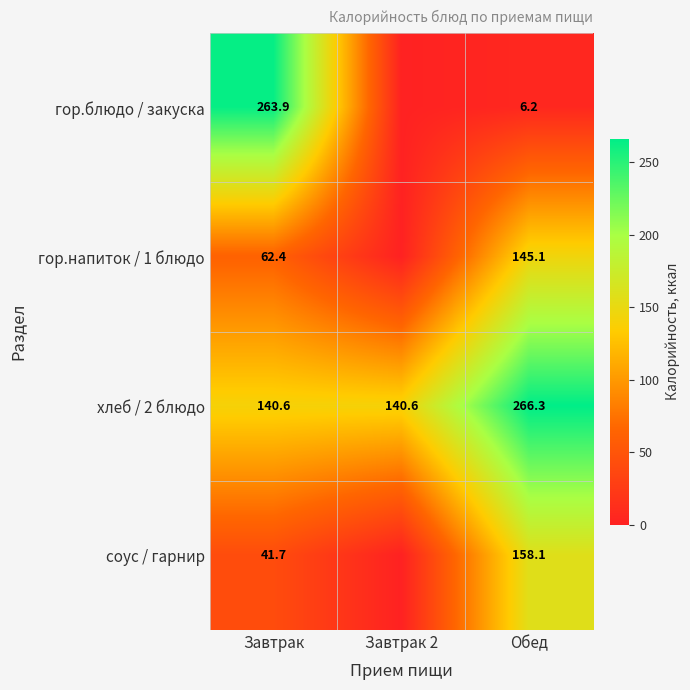

What is the average value of the хлеб / 2 блюдо series?

182.5